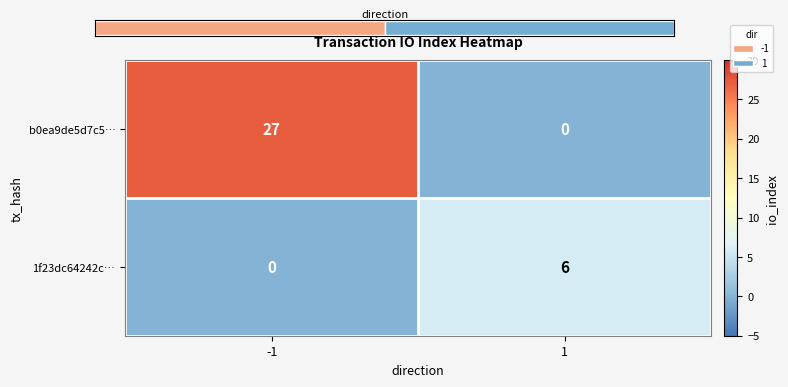

The b0ea9de5d7c5… series shows 11 at 1. True or false?

False